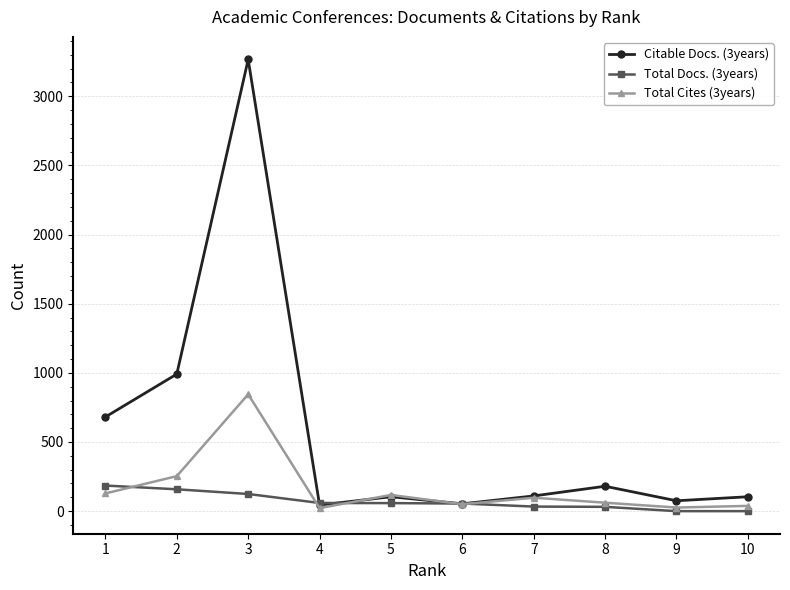

Where does the Total Cites (3years) series first go above 97?

1